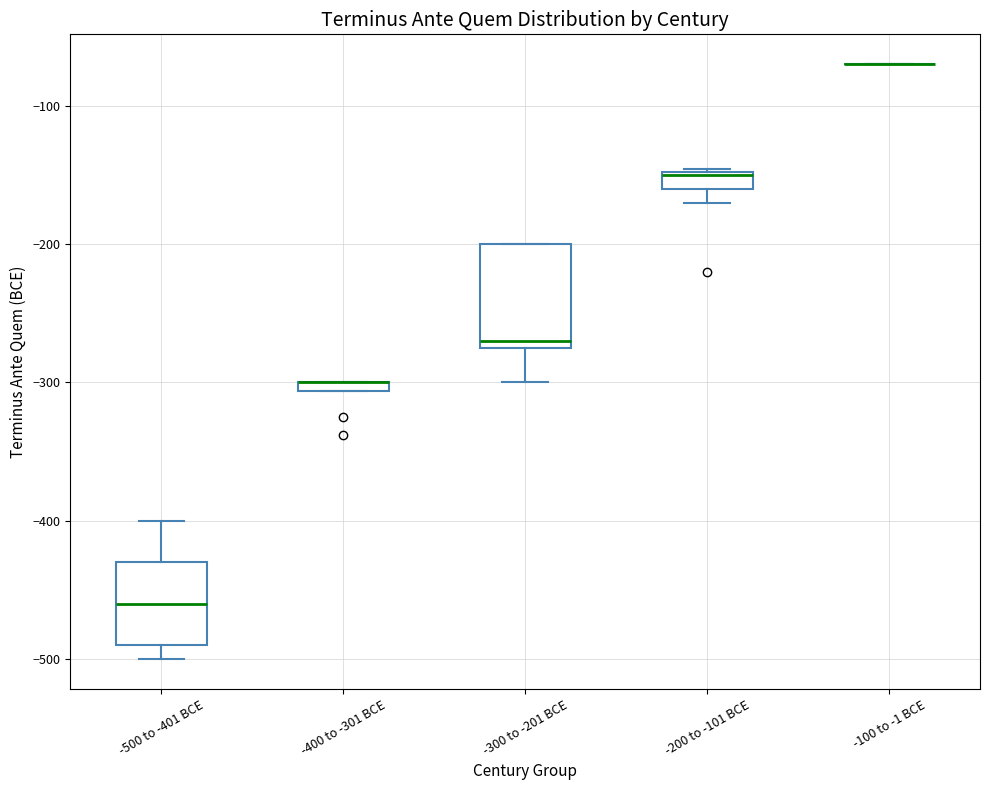

Comparing the boxes themselves (not the whiskers), which one is the tallest?

-300 to -201 BCE